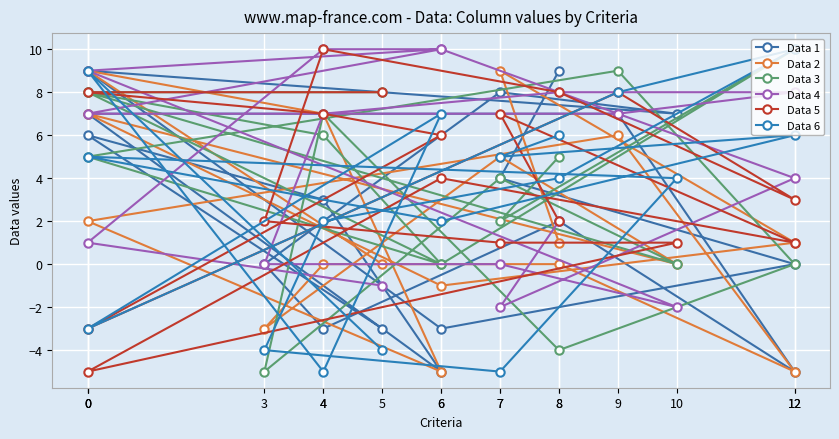

True or false: Data 6 has more than 1 points higher than both neighbors.

True